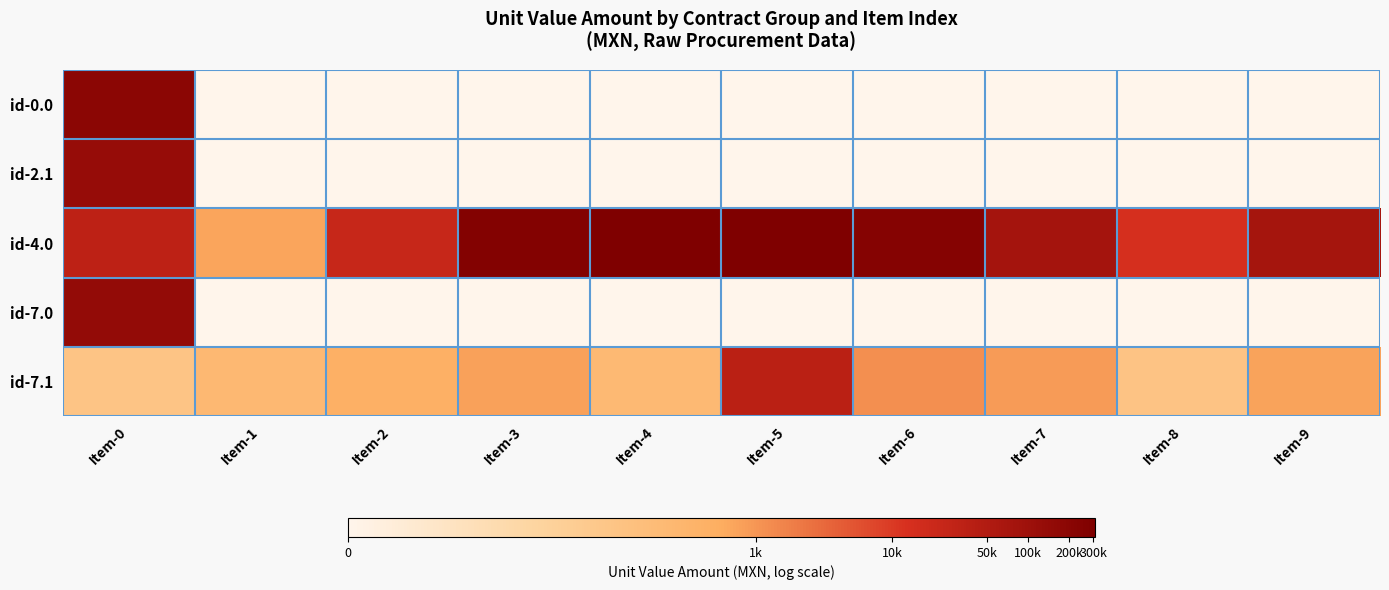

What is the greatest value displayed?

12.6